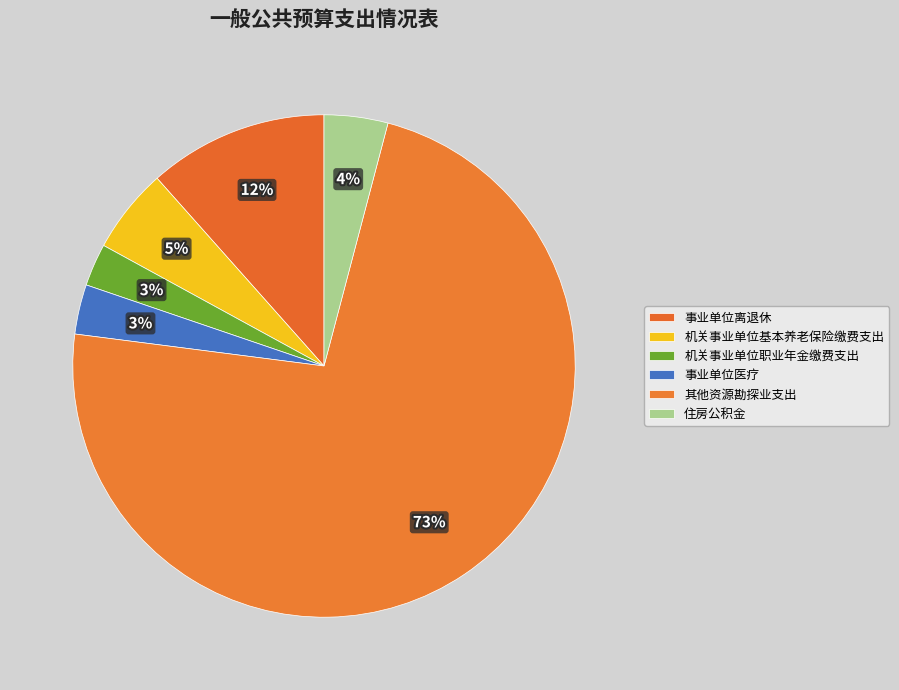

How many slices are in this pie chart?

6